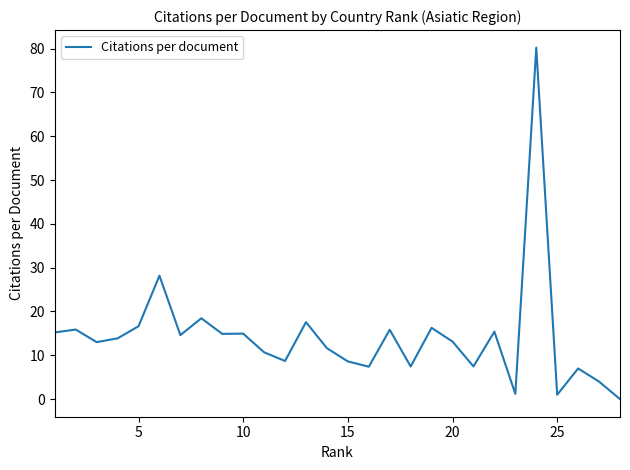

Is this an area chart (filled region under the line)?

No